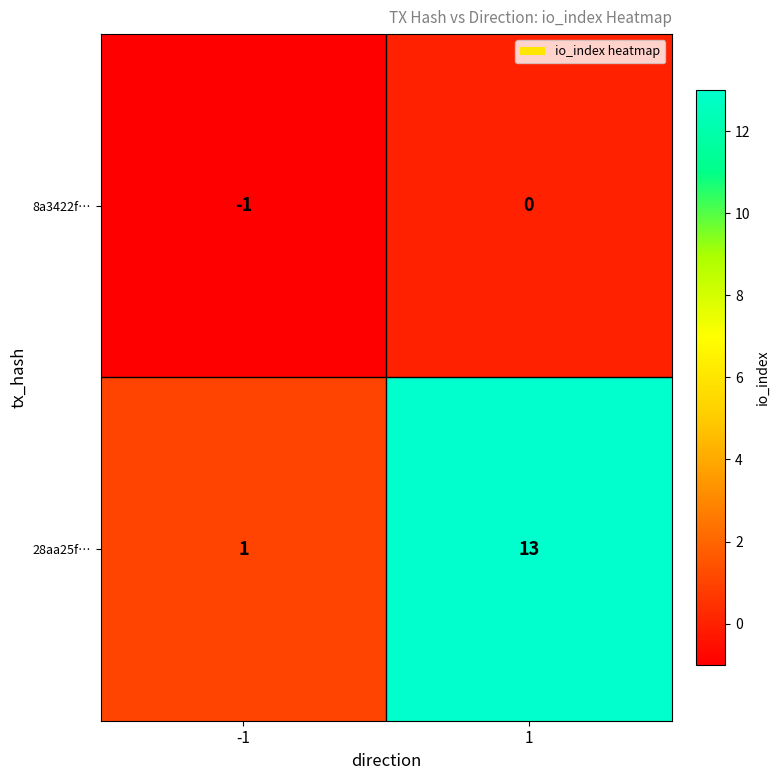

List the series in order of their overall mean, lowest first.

8a3422f…, 28aa25f…